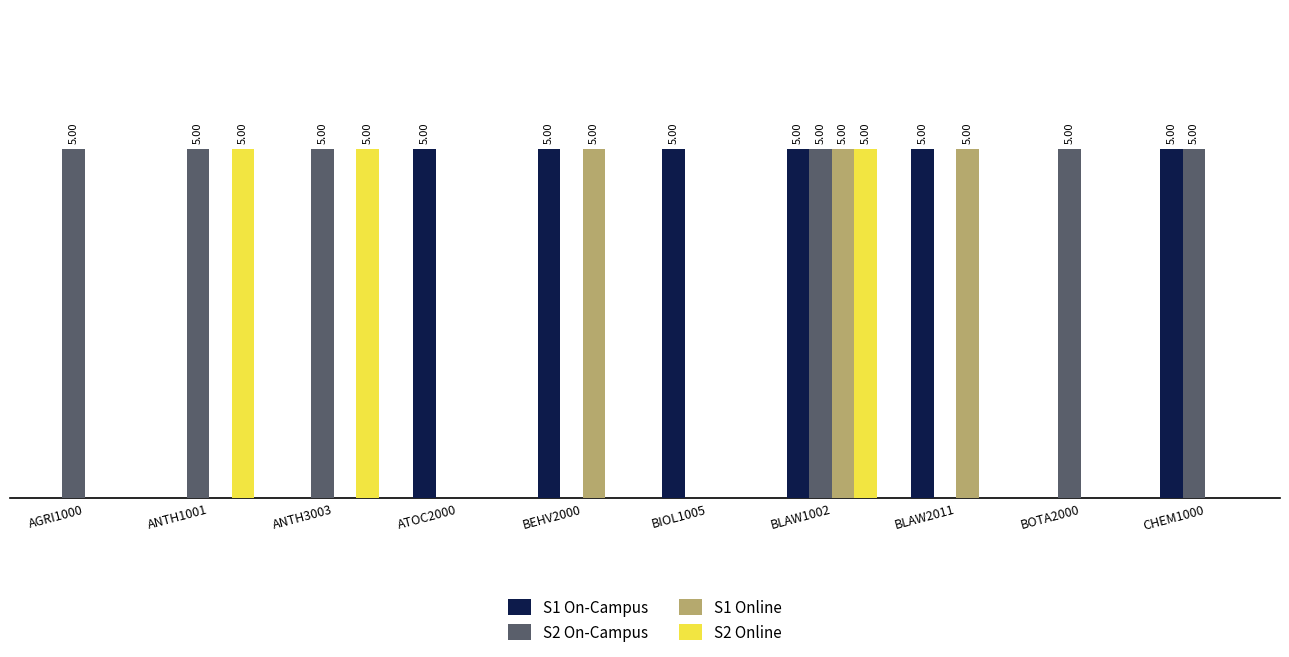

What is the highest value of the S2 Online series?

5